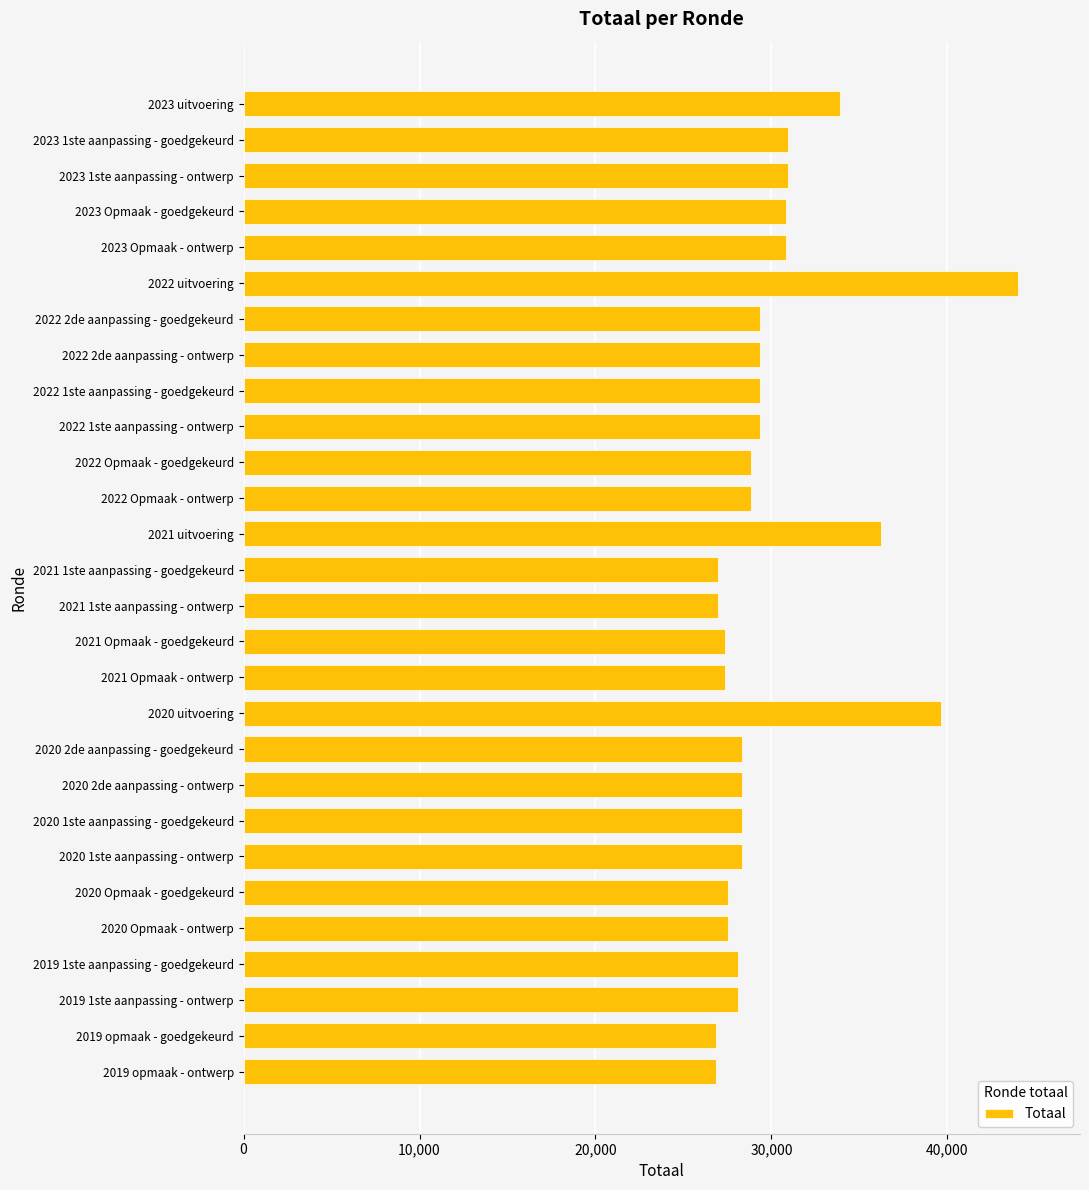

What is the value of the 22nd bar from the top?

28354